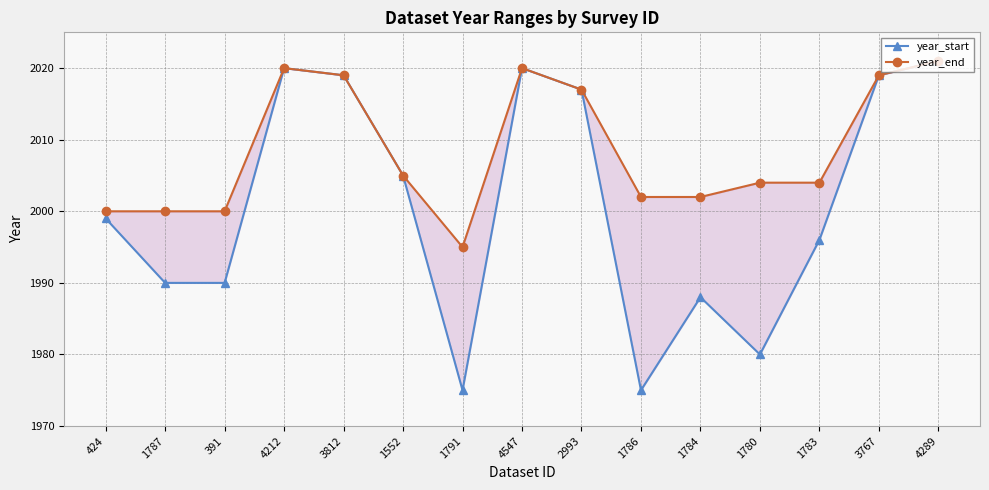

Is it true that year_start equals 2019 at 3812?

True